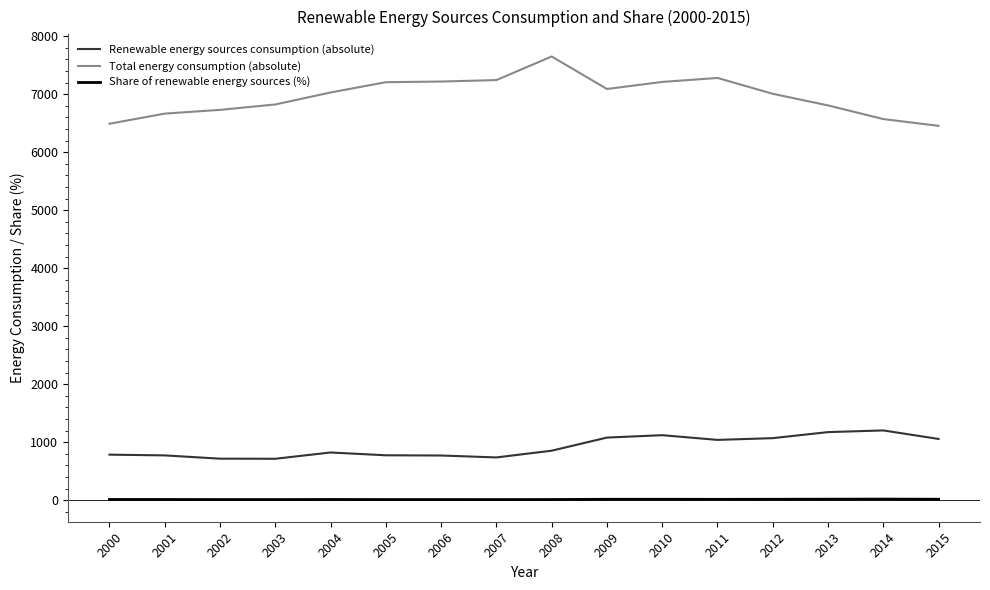

True or false: Renewable energy sources consumption (absolute) has more than 2 interior local peaks.

True